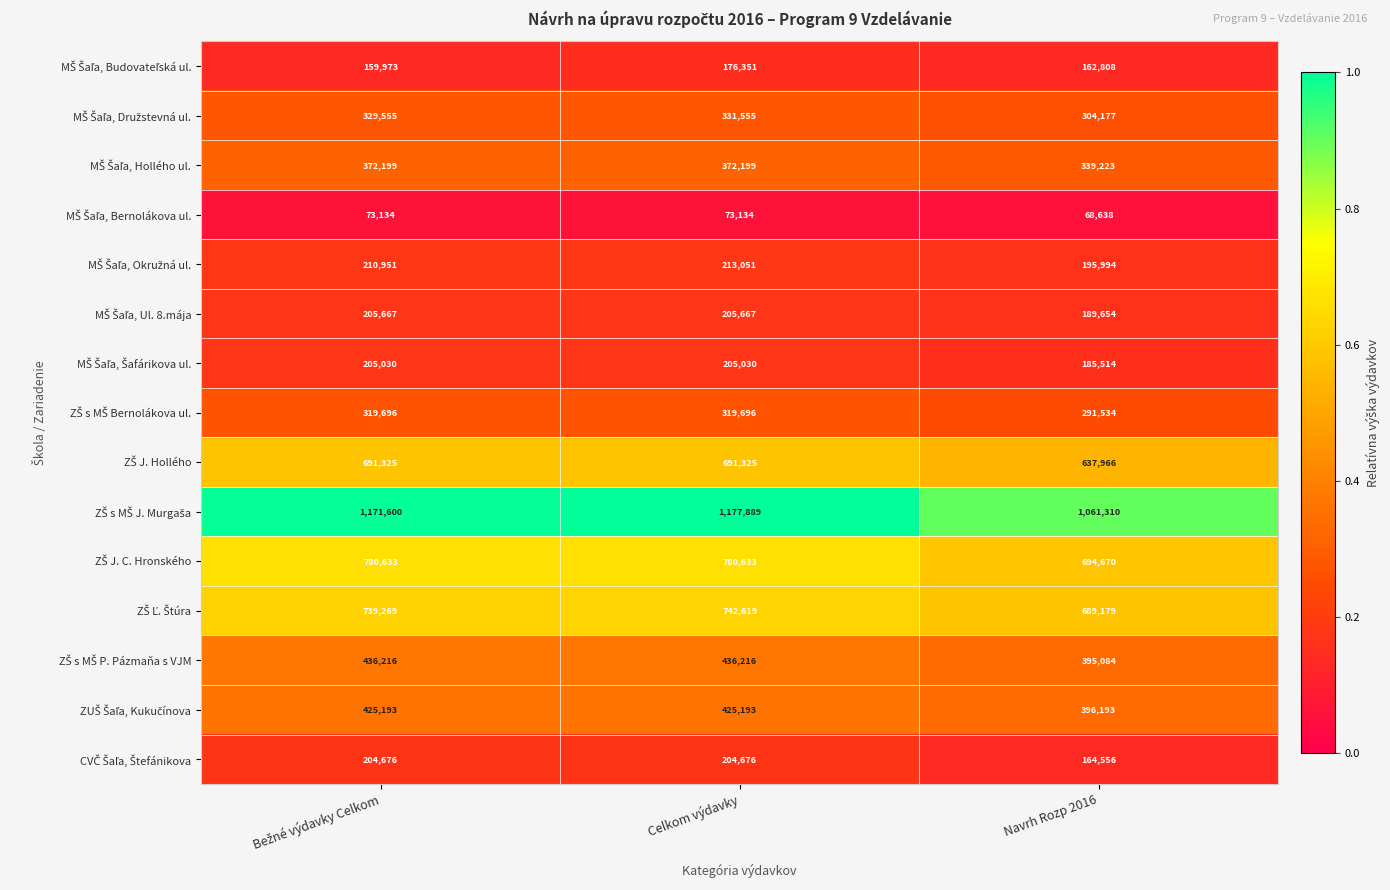

What is the minimum value shown in the chart?

68638